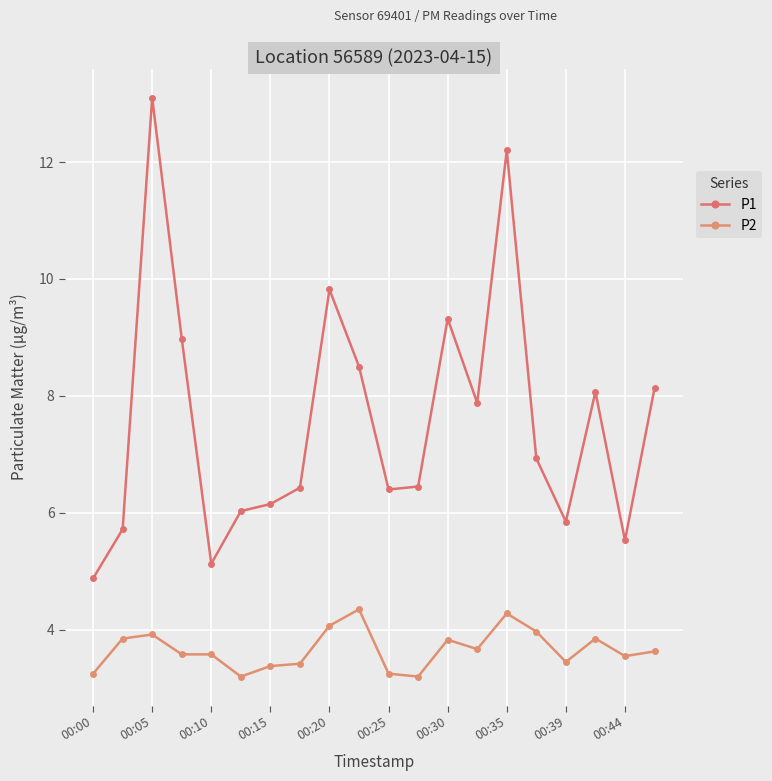

How many lines are shown in the chart?

2